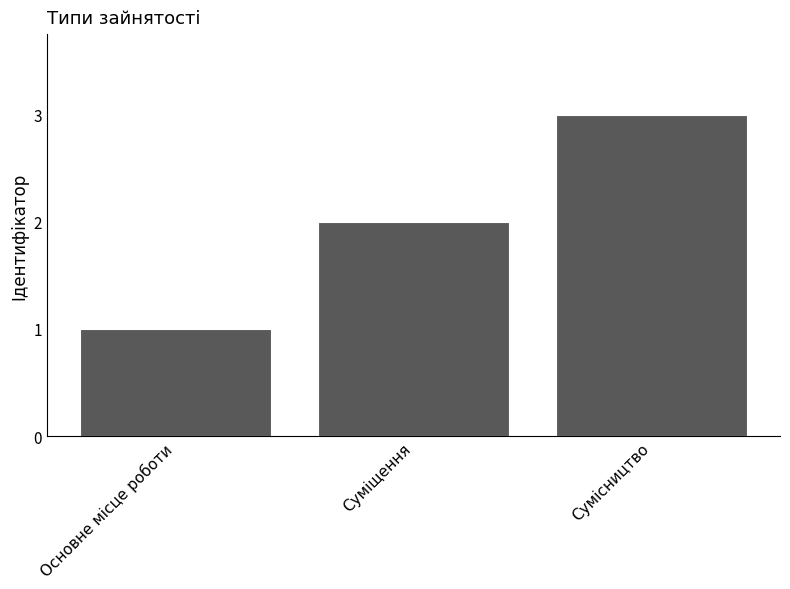

What is the value of the 2nd bar from the left?

2